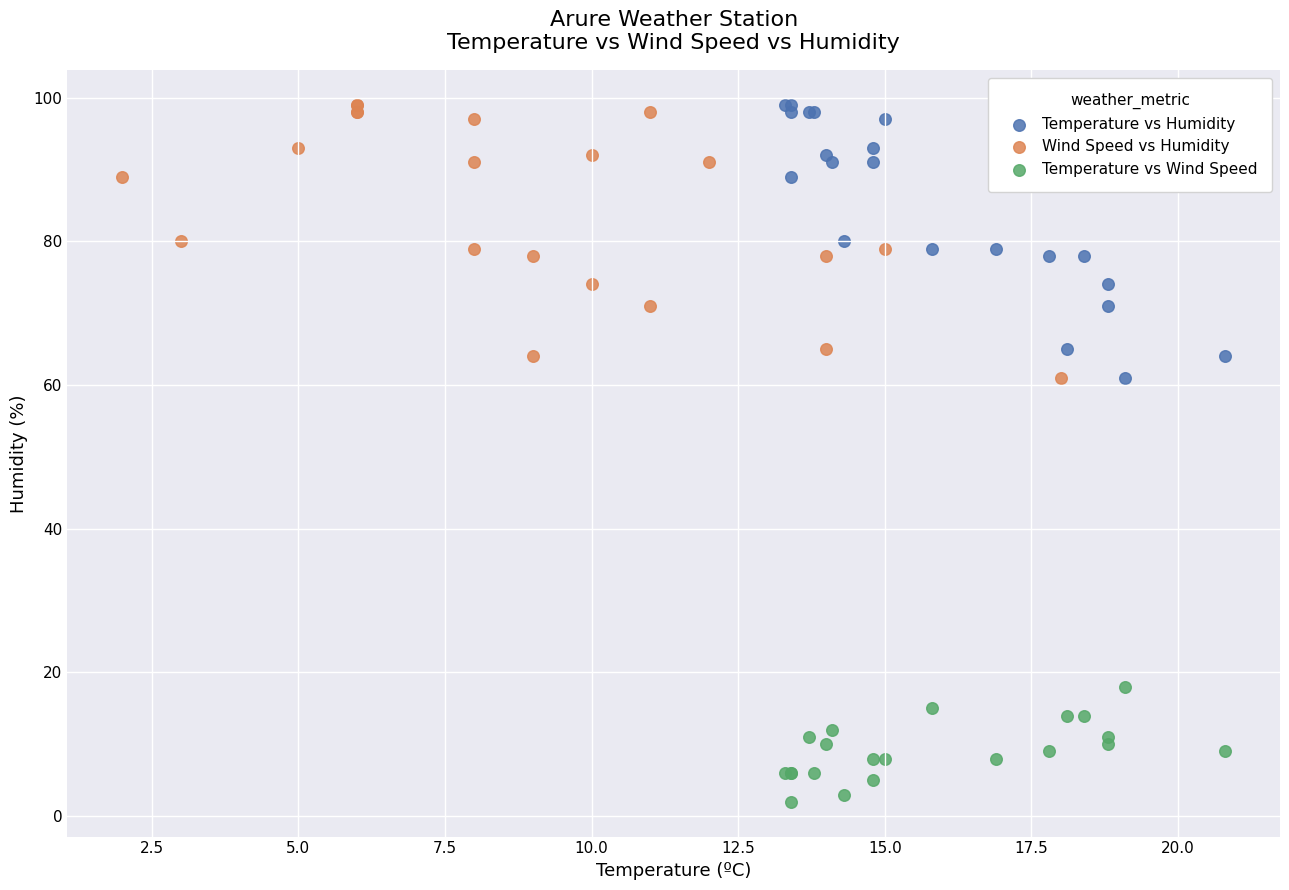

Which series reaches the minimum Y coordinate?

Temperature vs Wind Speed